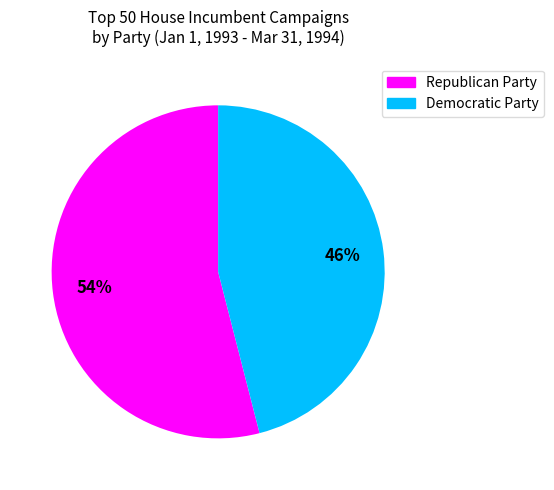

Do Democratic Party and Republican Party together represent more than half of the pie?

Yes